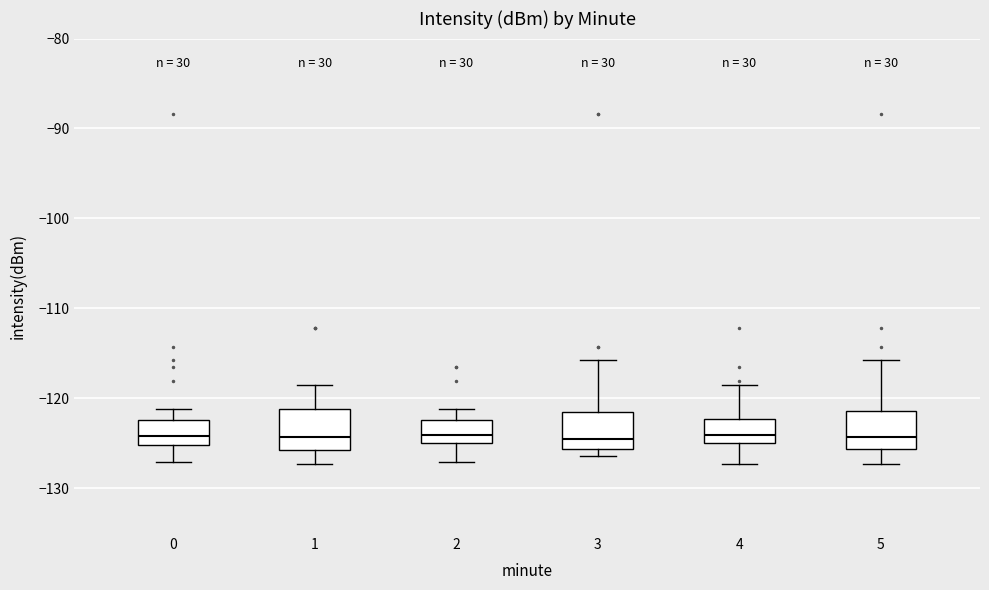

Reading left to right, transcribe this box plot: for each box, give where its median line is, the range the box spans, and where its two whiskers end, as read against the y-axis. The values are not printed on the chart, so give them approximately, as read against the axis.

0: median -124, box -125 to -122, whiskers -127 to -121
1: median -124, box -126 to -121, whiskers -127 to -119
2: median -124, box -125 to -122, whiskers -127 to -121
3: median -125, box -126 to -122, whiskers -126 (just below the box's lower edge) to -116
4: median -124, box -125 to -122, whiskers -127 to -119
5: median -124, box -126 to -121, whiskers -127 to -116